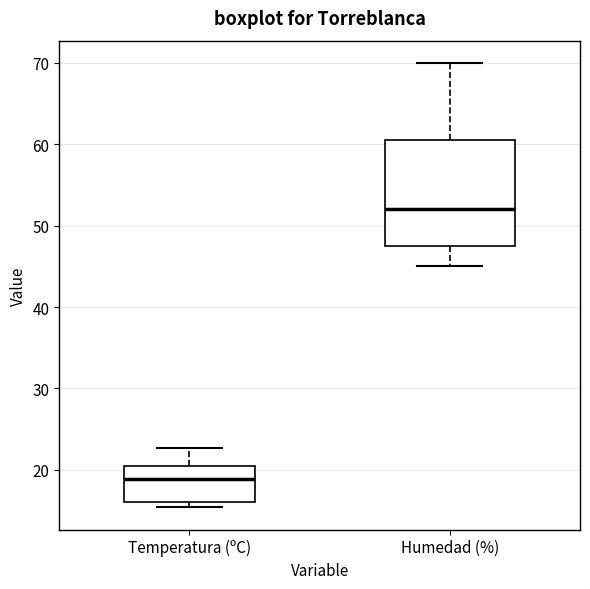

Reading left to right, read every box against the y-axis: the position of its median line, the range the box covers, and the ends of its whiskers. The values are not printed on the chart, so give them approximately, as read against the axis.

Temperatura (ºC): median 19, box 16 to 21, whiskers 15 to 23
Humedad (%): median 52, box 48 to 61, whiskers 45 to 70